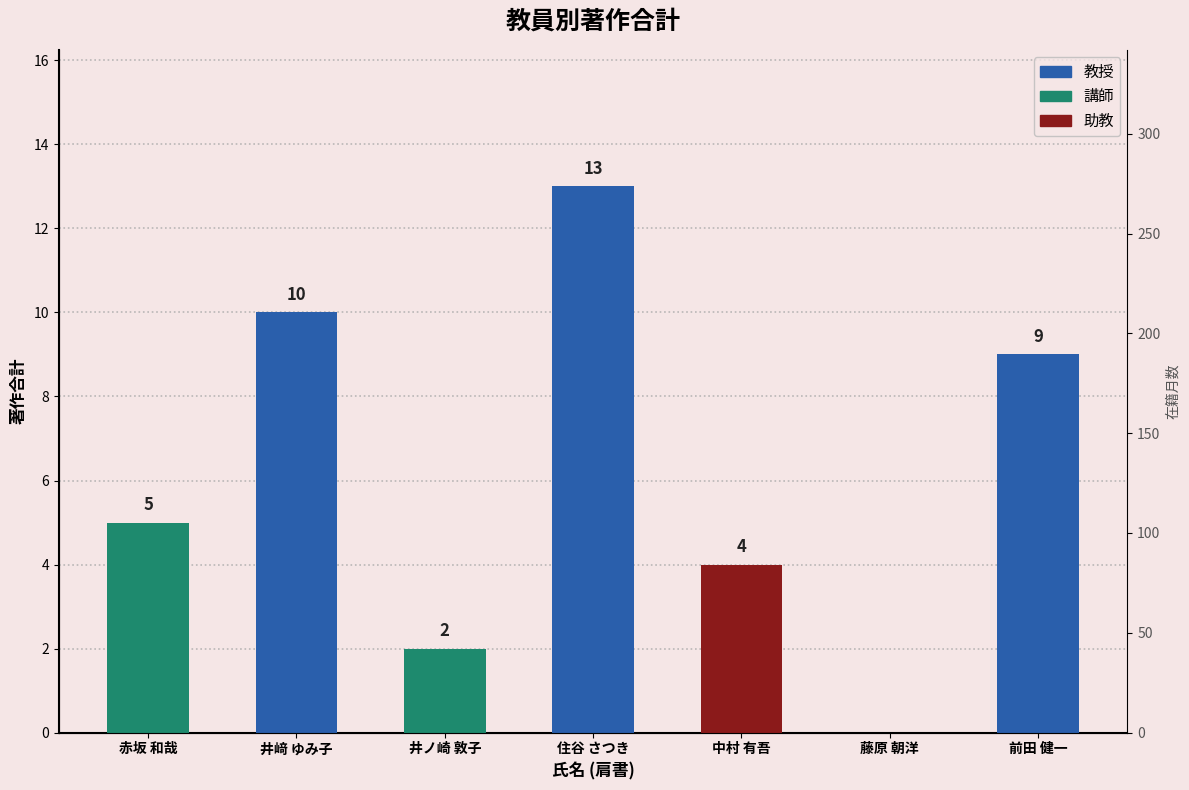

List the series in order of their overall mean, highest first.

在籍月数, 著作合計